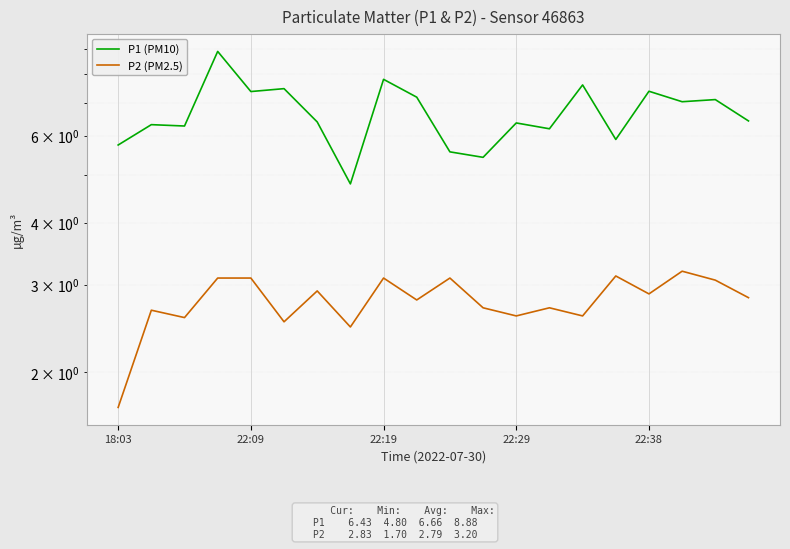

True or false: P1 (PM10) and P2 (PM2.5) intersect in this chart.

False